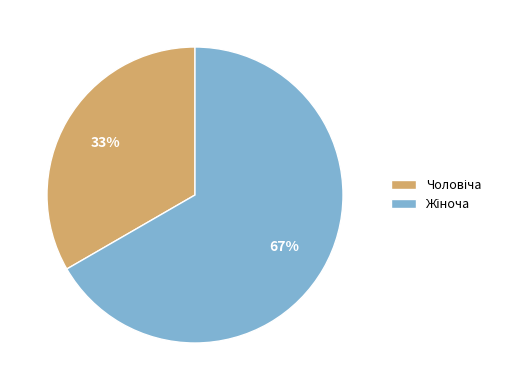

To the nearest percent, what is the average slice percentage?

50%